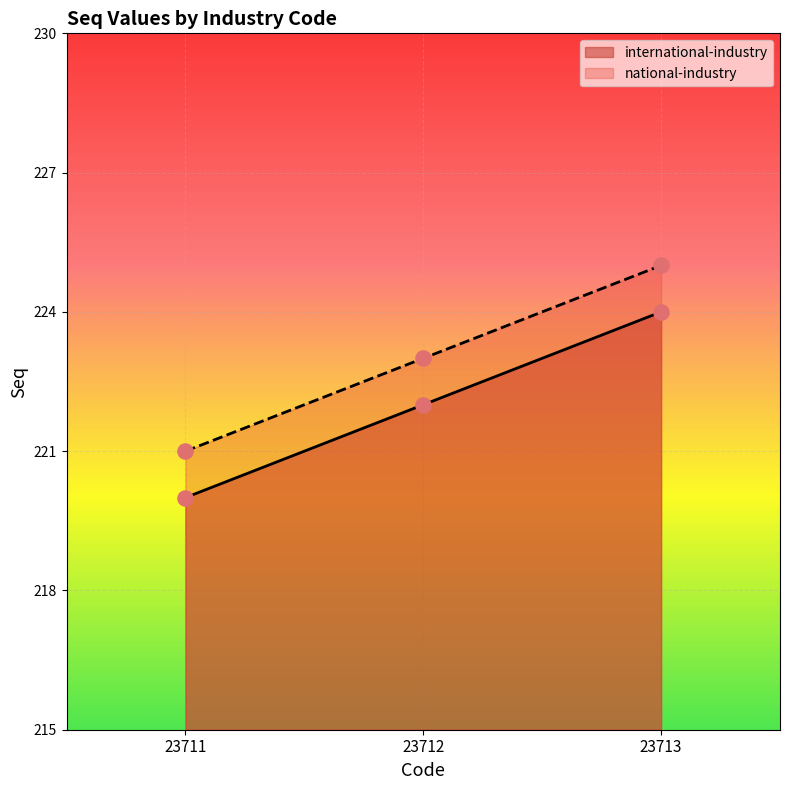

What are all the series names shown in the legend?

international-industry, national-industry